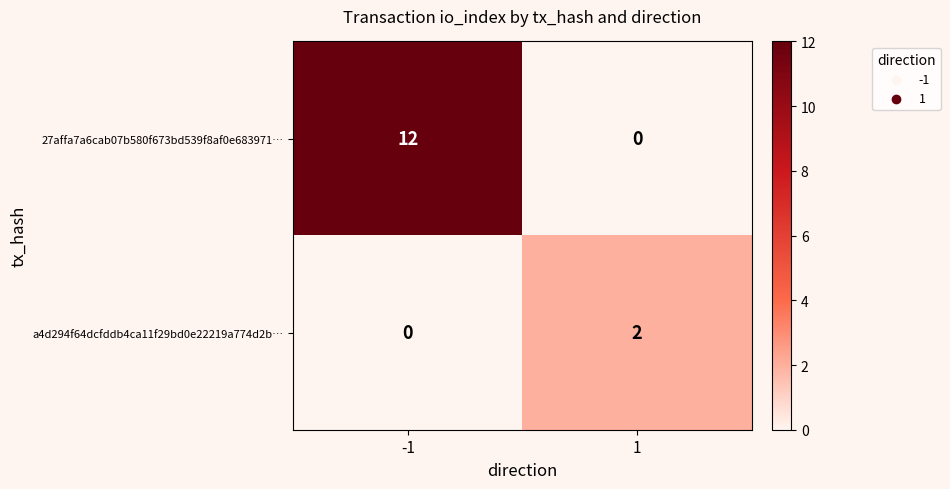

What is the average value of the 27affa7a6cab07b580f673bd539f8af0e683971… series?

6